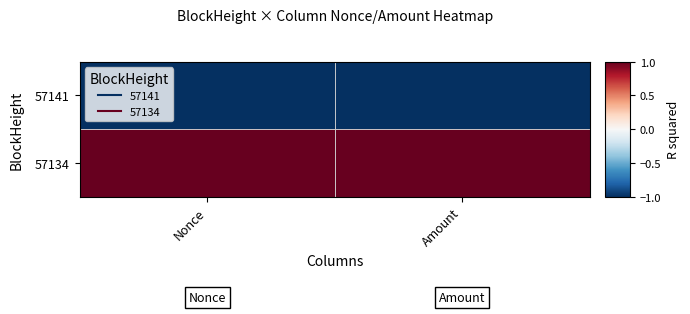

Reading left to right, transcribe all the data shown in this chart.

57141: Nonce=-1	Amount=-1
57134: Nonce=1	Amount=1